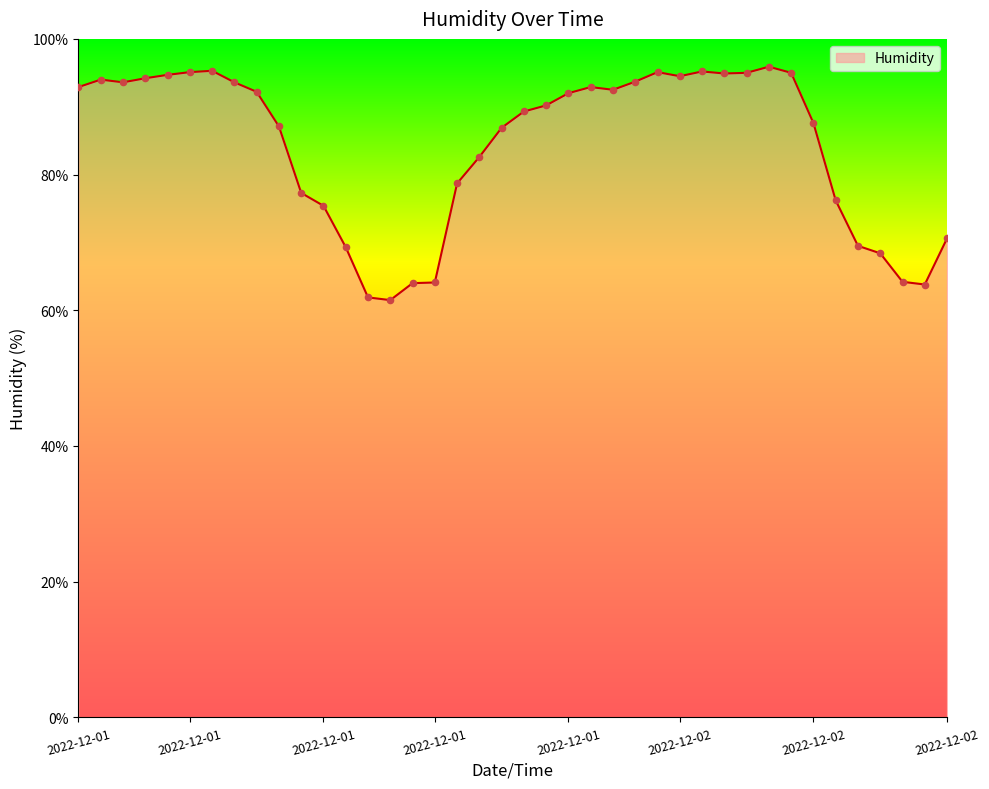

What is the greatest value displayed?

95.9